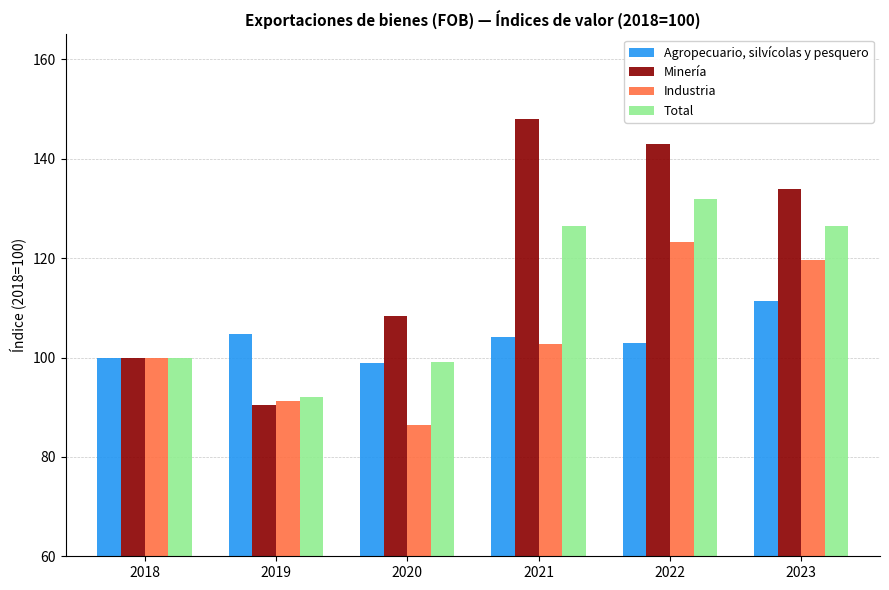

What is the approximate value of Minería at 2018?

100.0